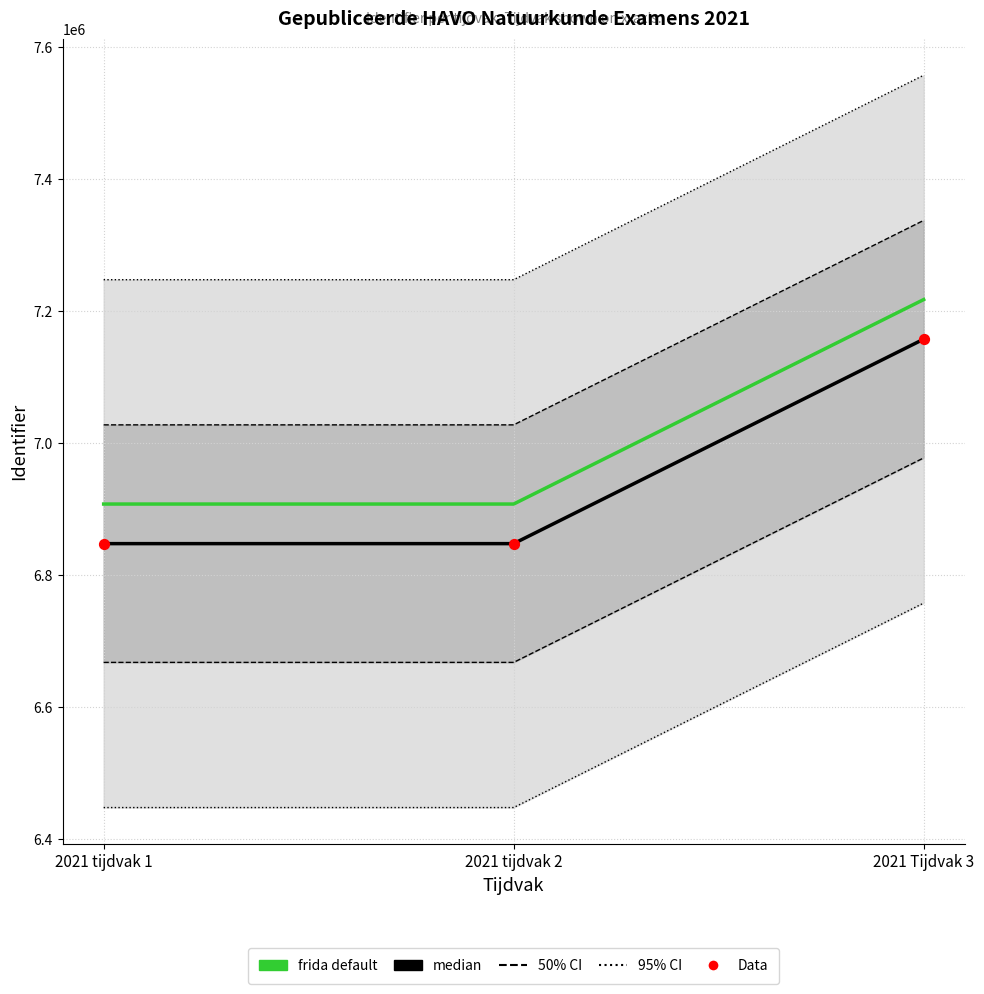

What is the total value across all series at 2021 tijdvak 1?

20602605